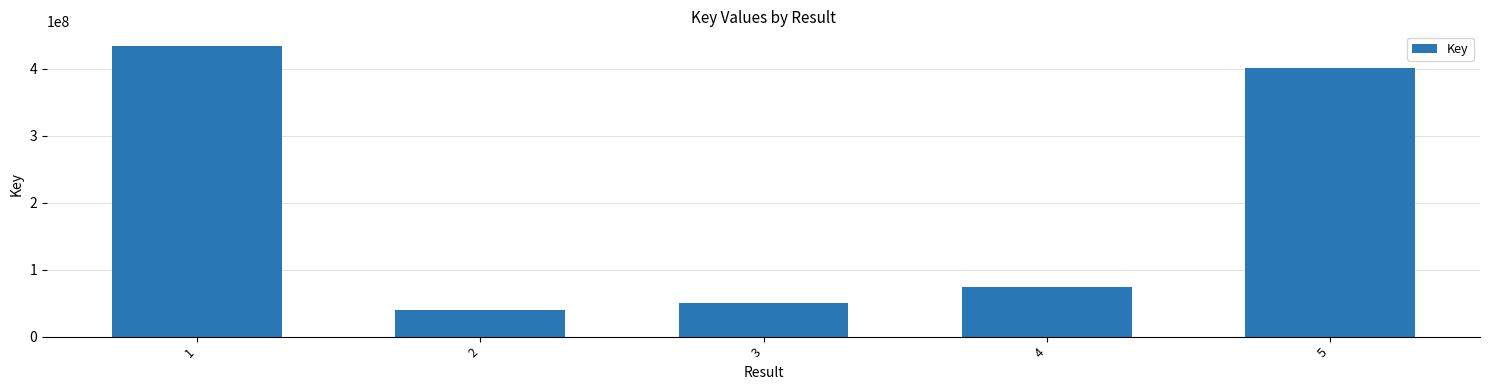

Reading left to right, transcribe all the data shown in this chart.

1=434166363	2=39048722	3=49622152	4=74652274	5=401396153